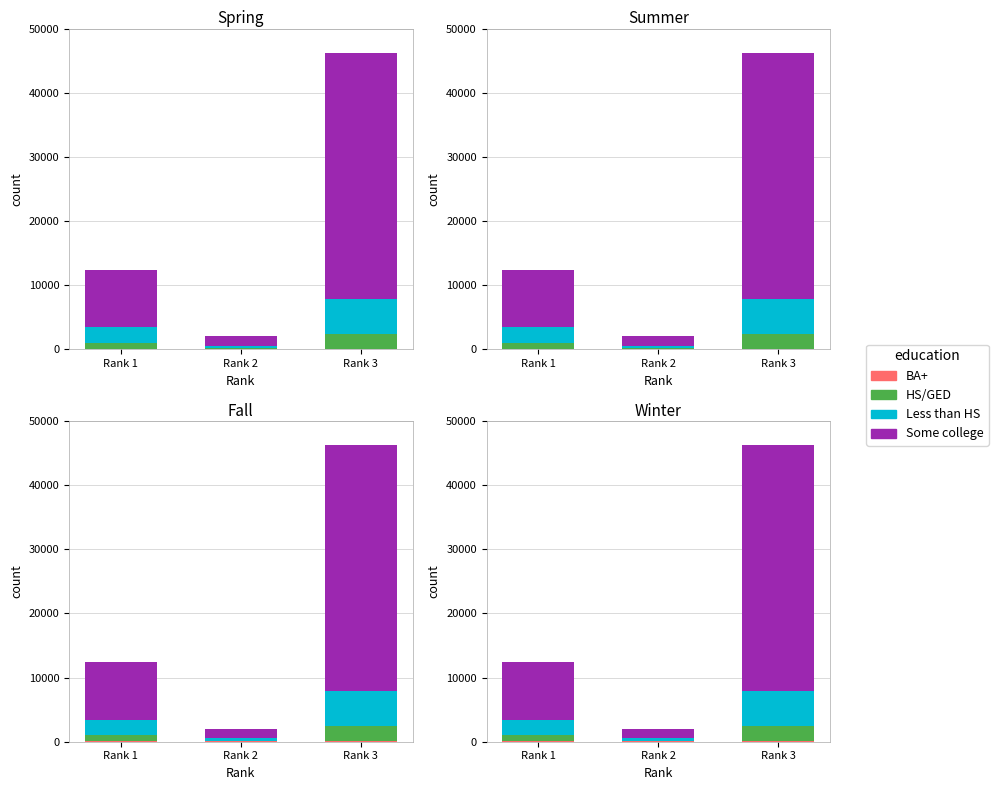

What is the difference between the highest and lowest values at Rank 3?

38289